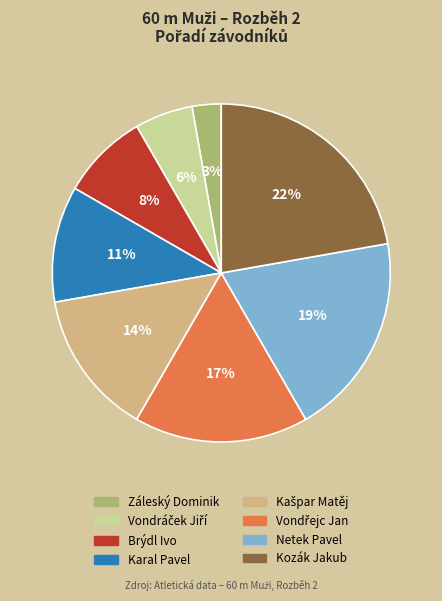

Do Kozák Jakub and Brýdl Ivo together represent more than half of the pie?

No